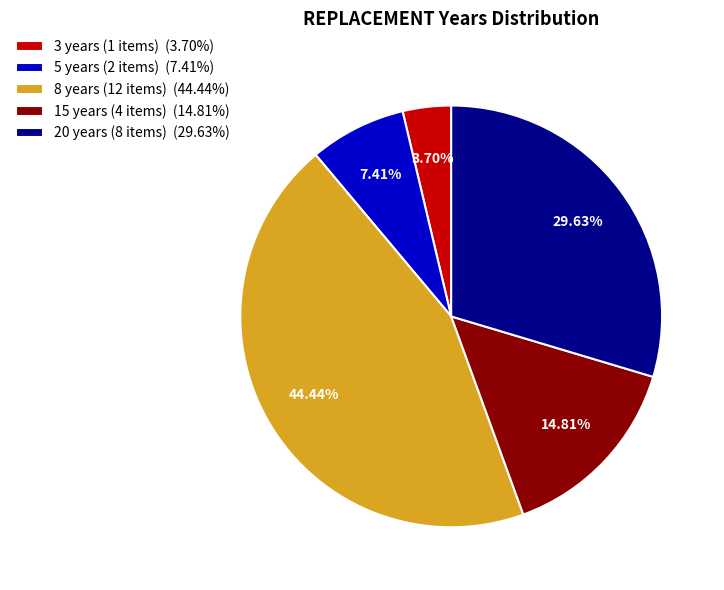

What is the ratio of the value at 20 years (8 items) (29.63%) to the value at 5 years (2 items) (7.41%)?

4.0